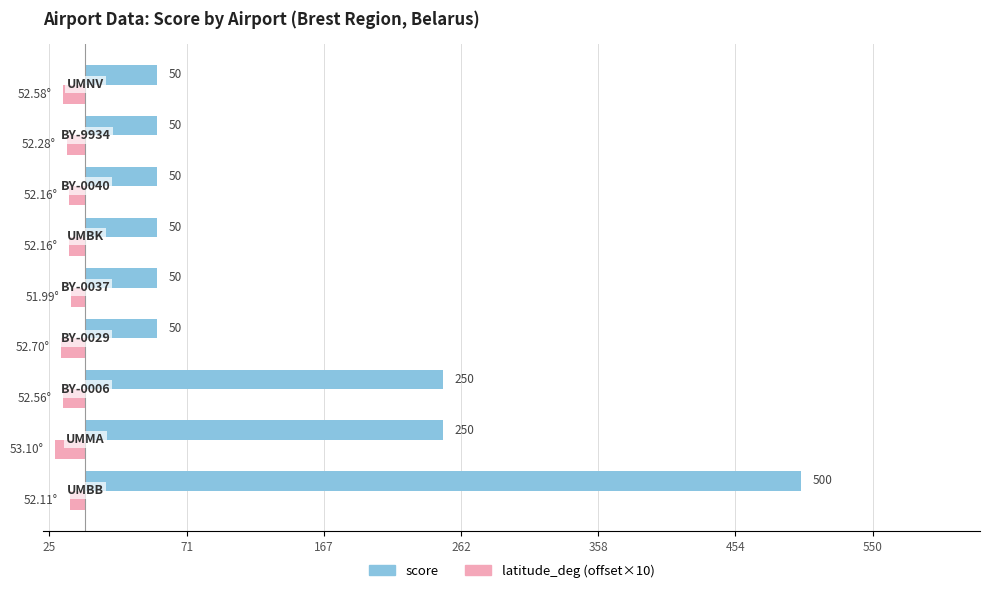

What are all the series names shown in the legend?

score, latitude_deg (offset×10)